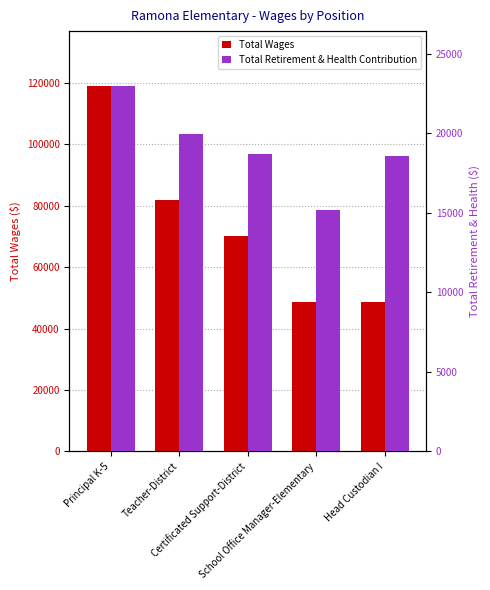

What are all the series names shown in the legend?

Total Wages, Total Retirement & Health Contribution